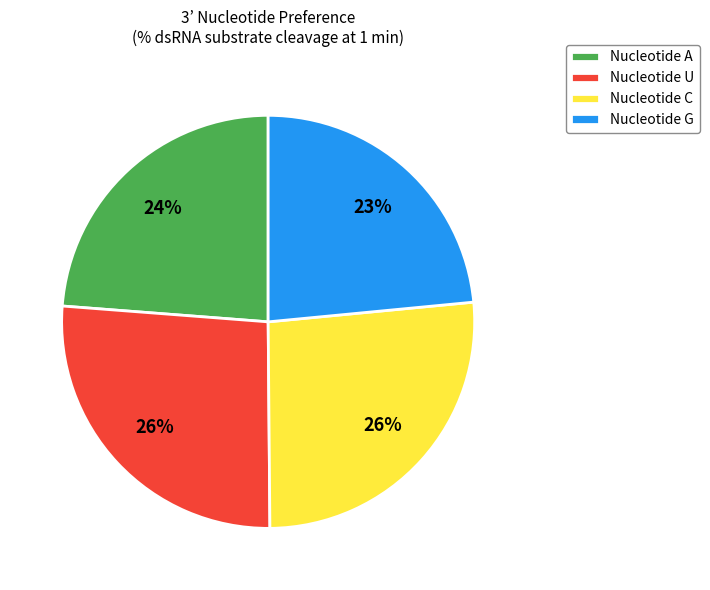

True or false: Nucleotide A accounts for 24% of the total.

True